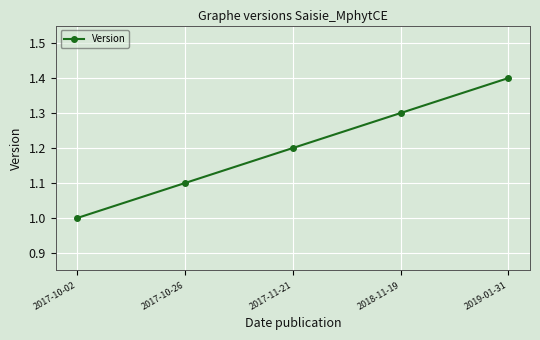

How many distinct data groups are displayed?

1